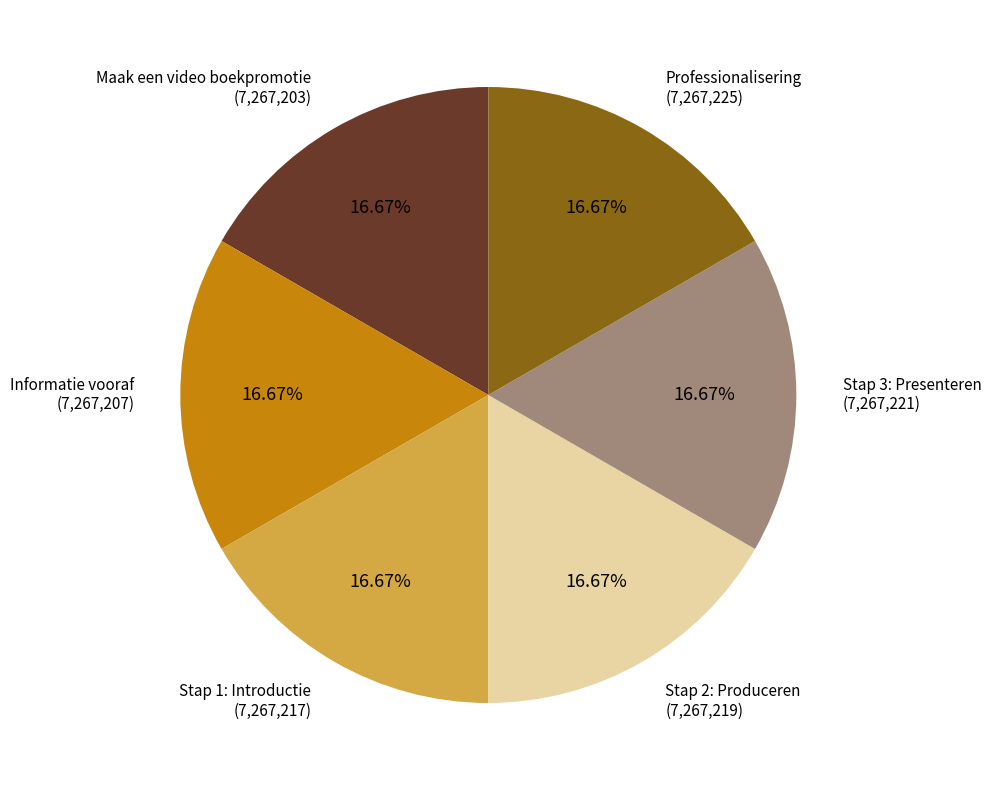

True or false: Professionalisering accounts for 17% of the total.

True